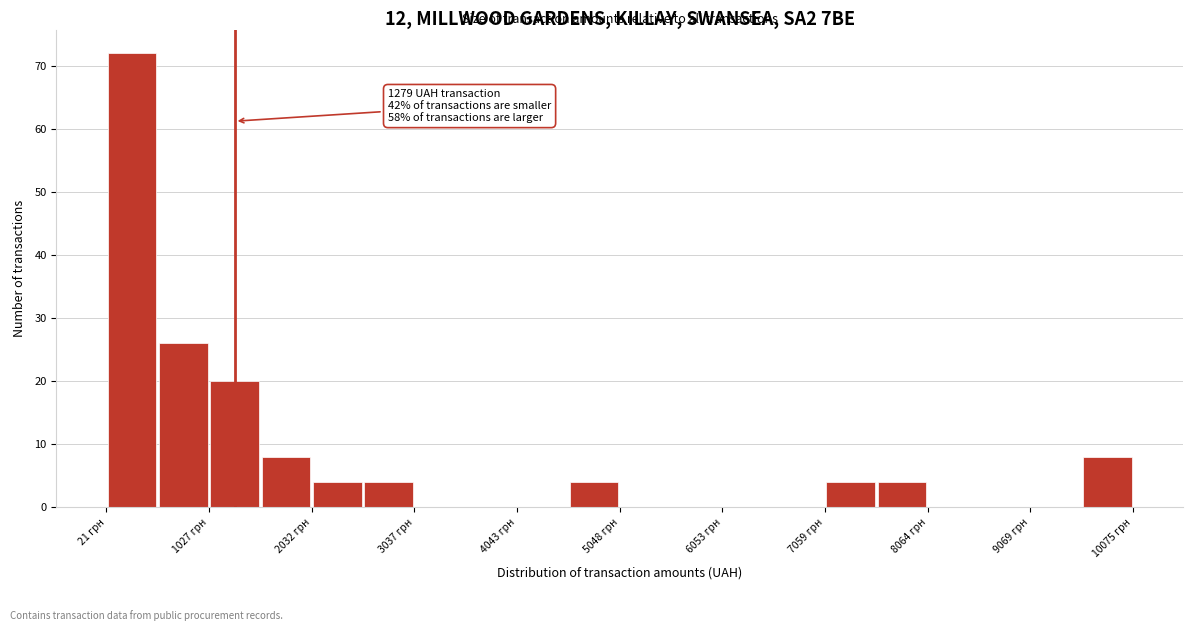

Around what value on the x-axis is the tallest bar? Give the approximate position of its centre, as read against the axis.

200